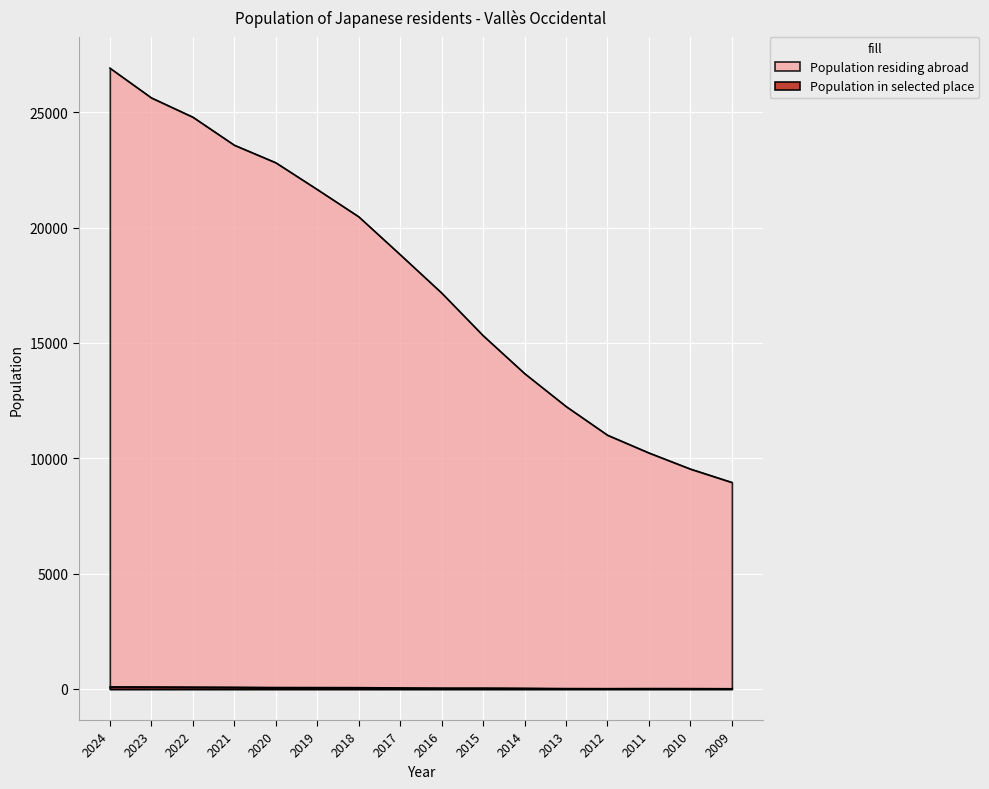

The Population in selected place series shows 32 at 2012. True or false?

False